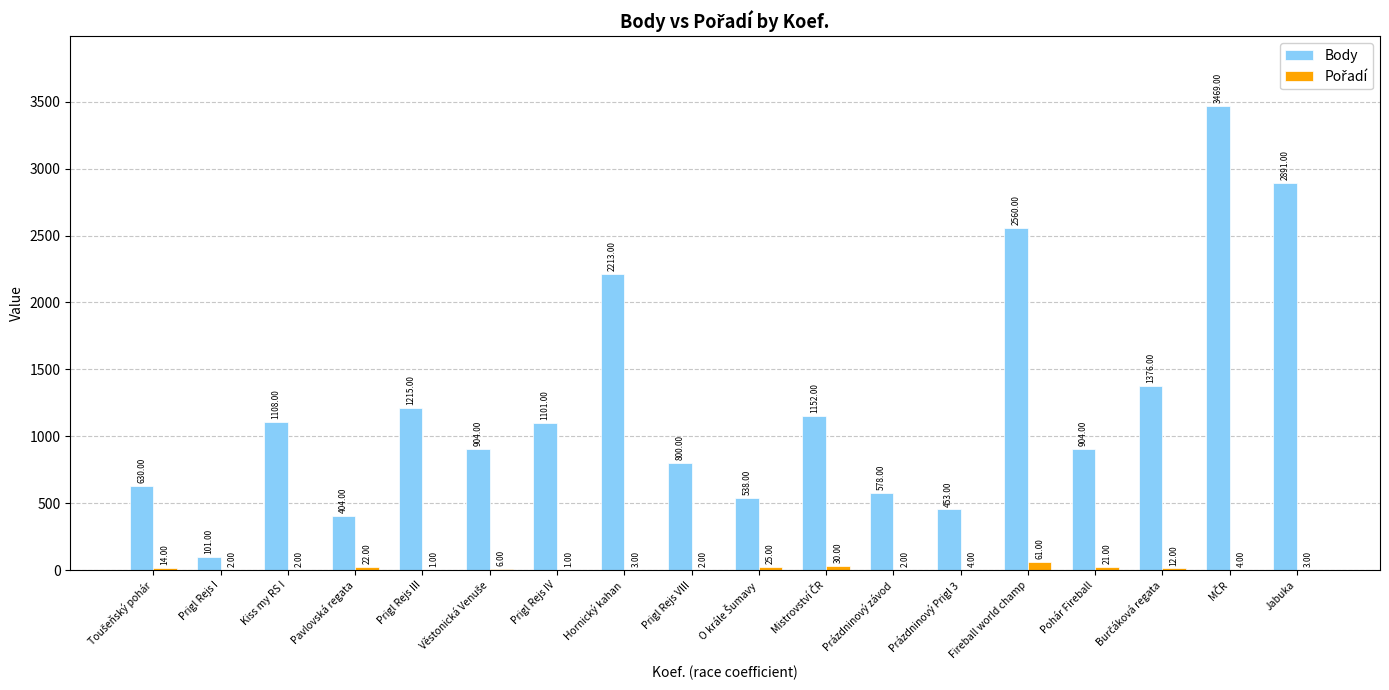

Which series changed the most between Prigl Rejs IV and Prázdninový Prigl 3?

Body